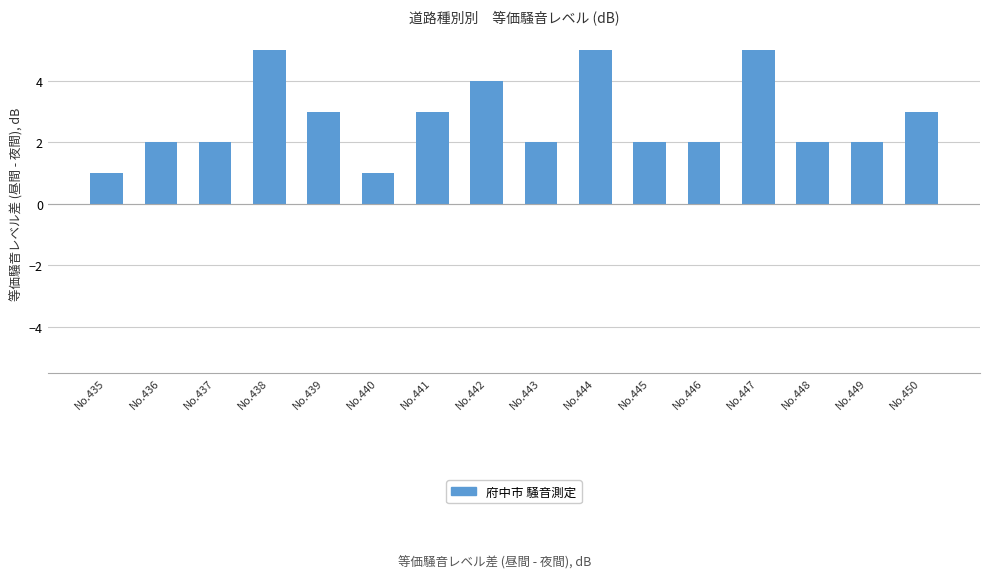

What is the ratio of the value at No.446 to the value at No.443?

1.0